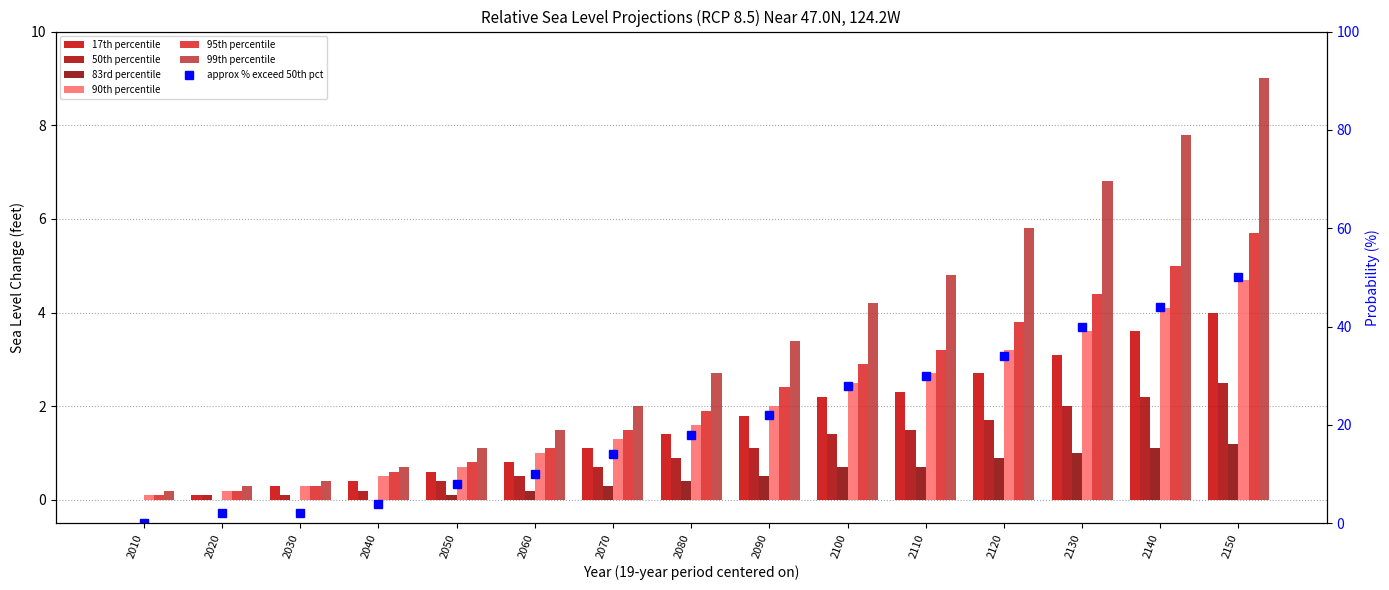

At which label does 95th percentile reach its minimum?

2010